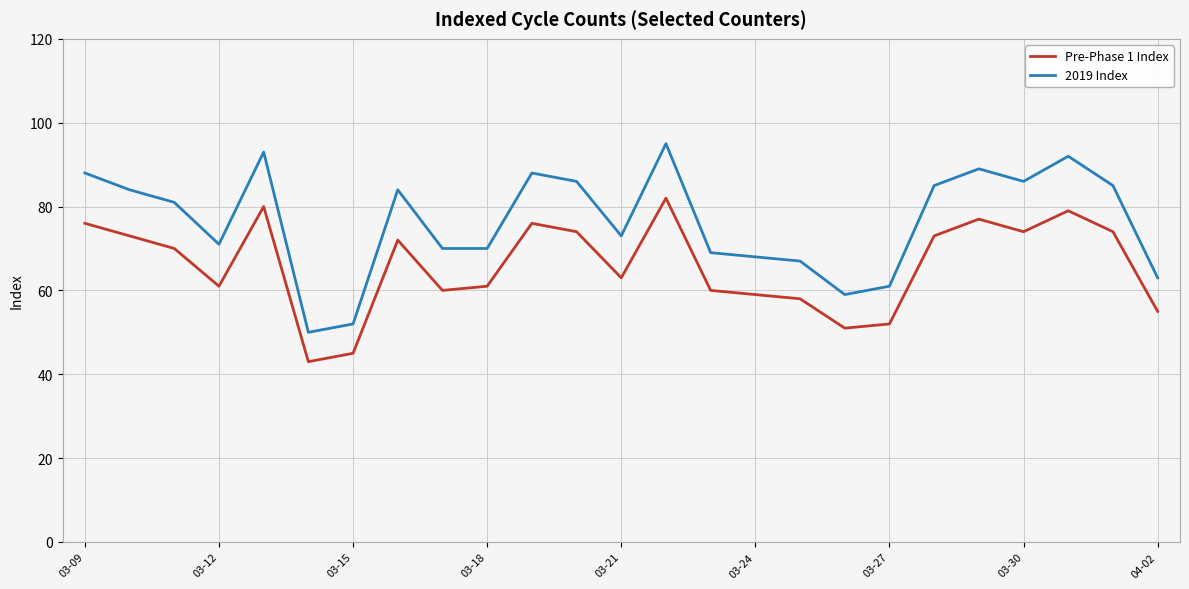

What is the maximum value shown in the chart?

95